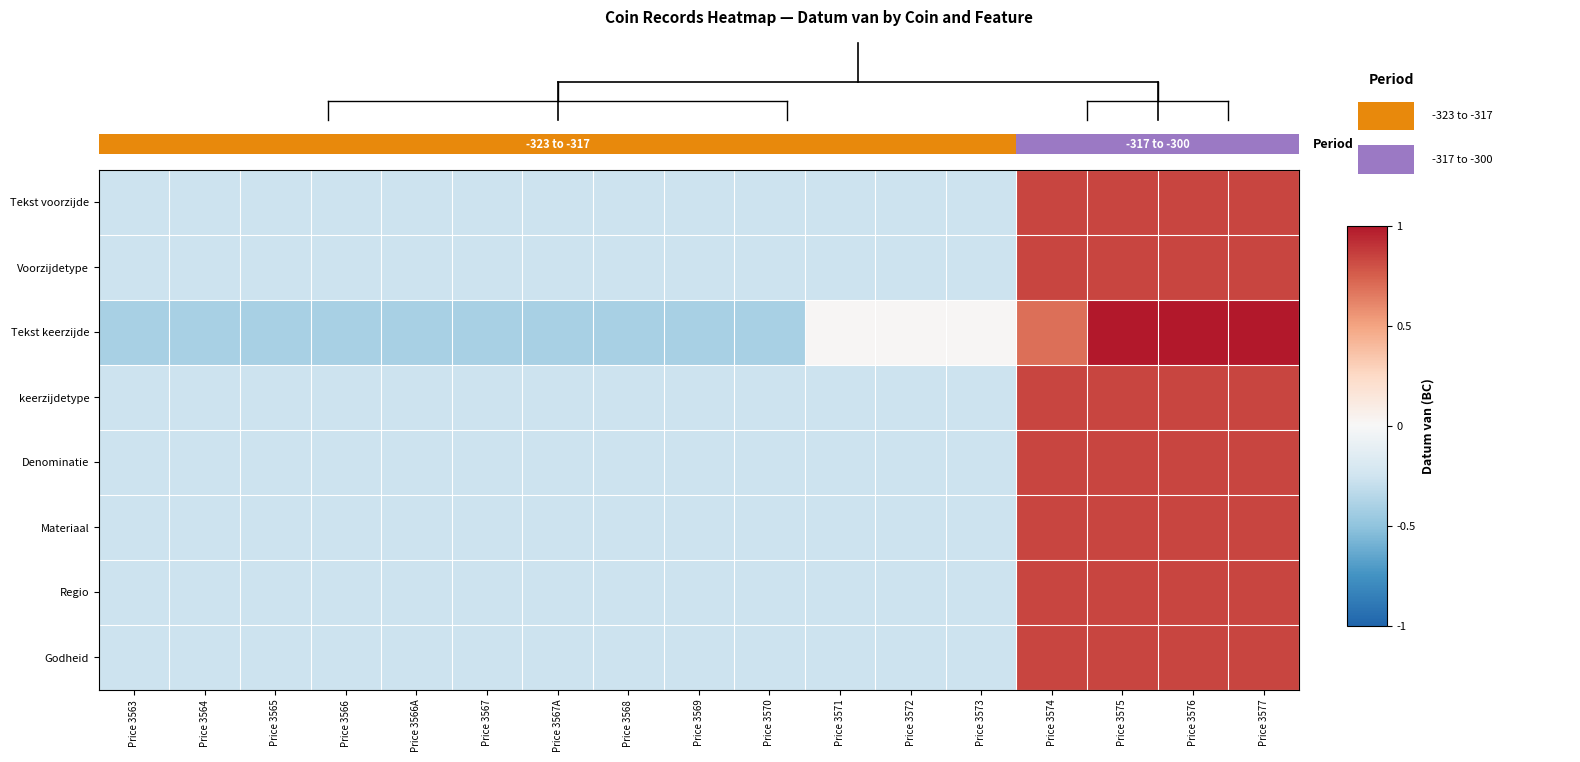

At which category does the chart reach its minimum across all series?

Price 3563